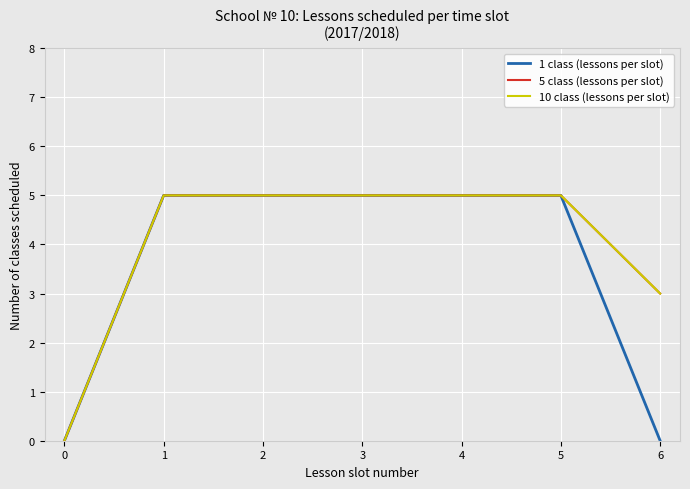

Is this an area chart (filled region under the line)?

No